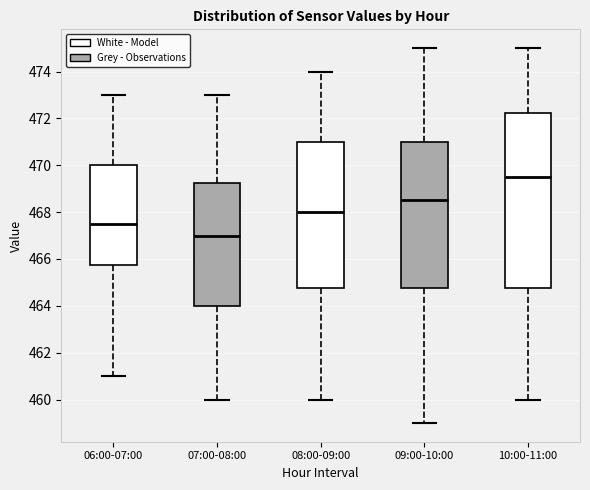

Comparing the boxes themselves (not the whiskers), which one is the tallest?

10:00-11:00